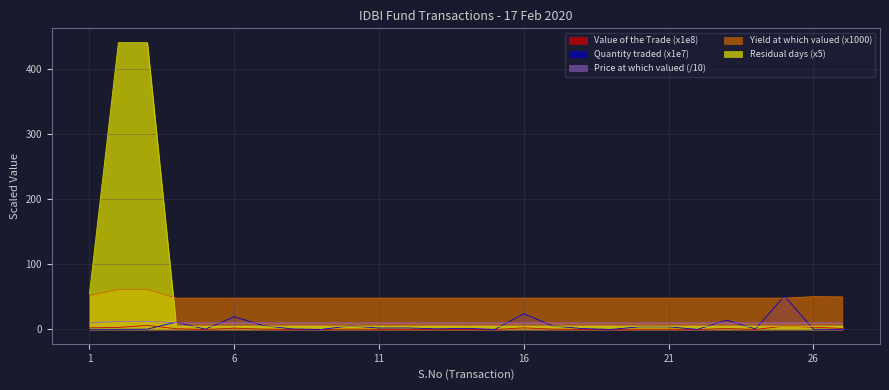

The Residual days series shows 1.6 at 21. True or false?

False